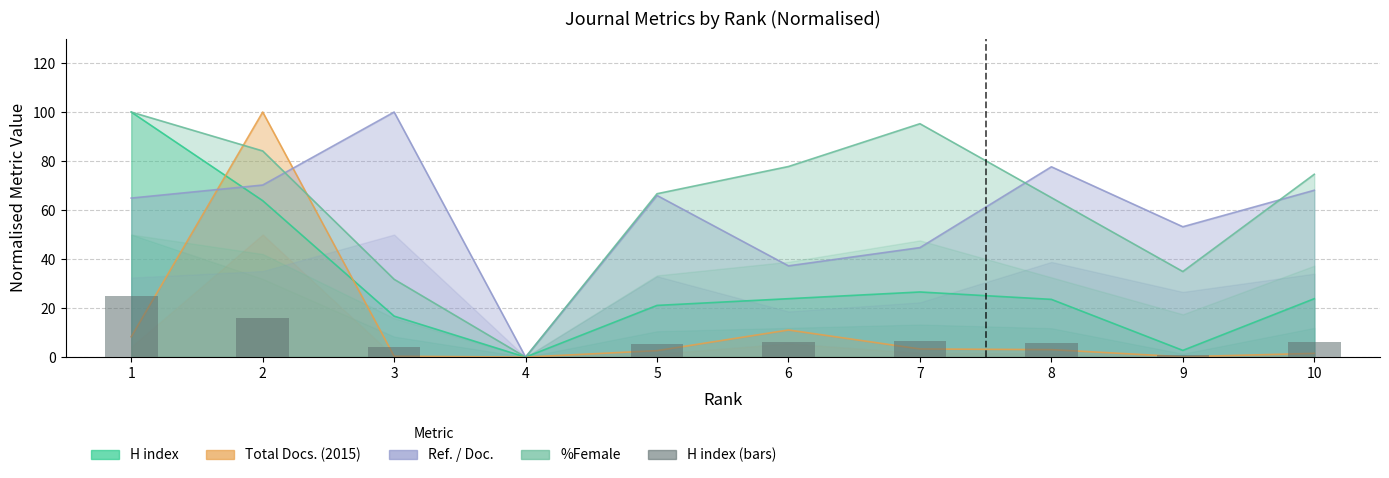

Does the chart contain stacked bars?

No